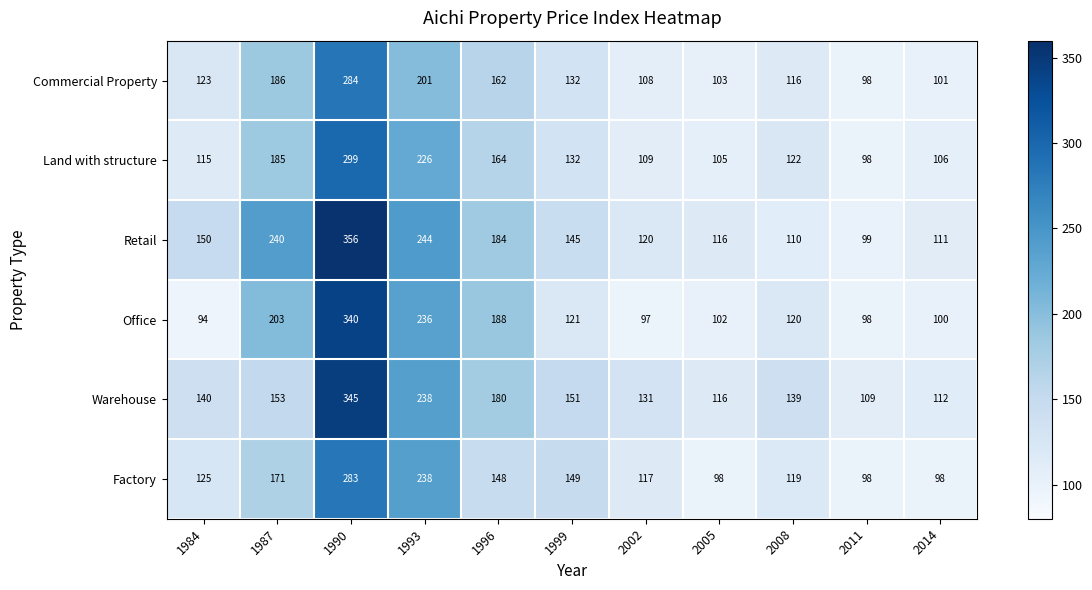

At how many categories does at least one series exceed 136?

7